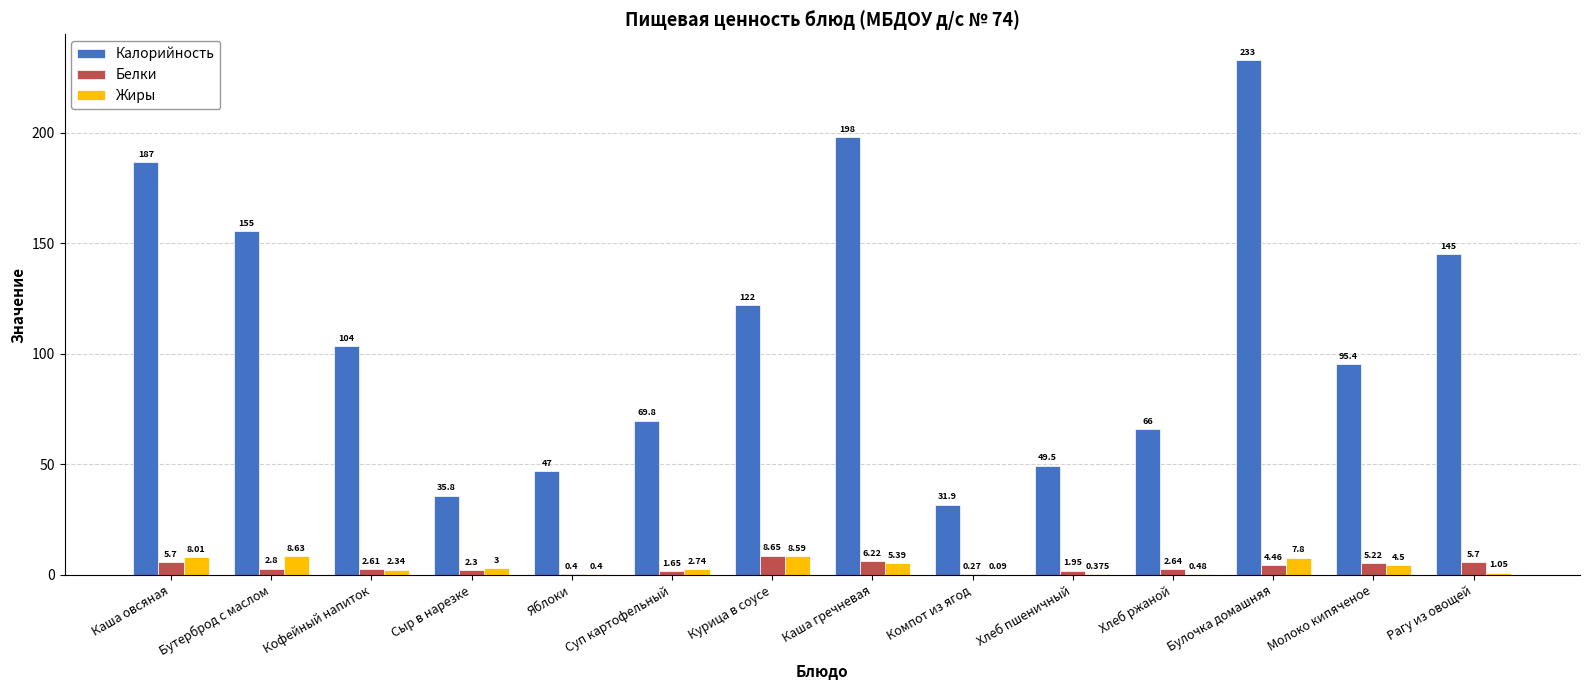

Where is Жиры nearest to the value 4?

Молоко кипяченое